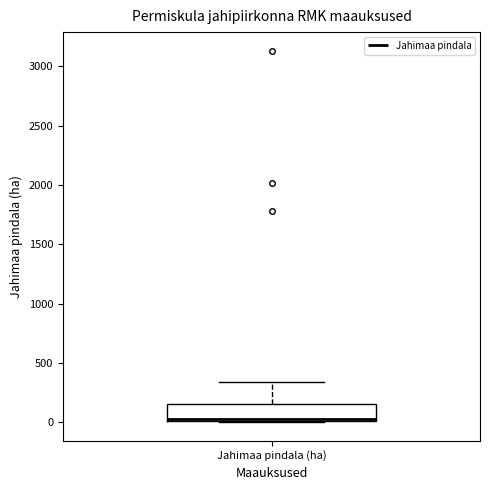

Where does the median line of the box for Jahimaa pindala (ha) sit on the y-axis? The values are not printed on the chart, so give them approximately, as read against the axis.

50